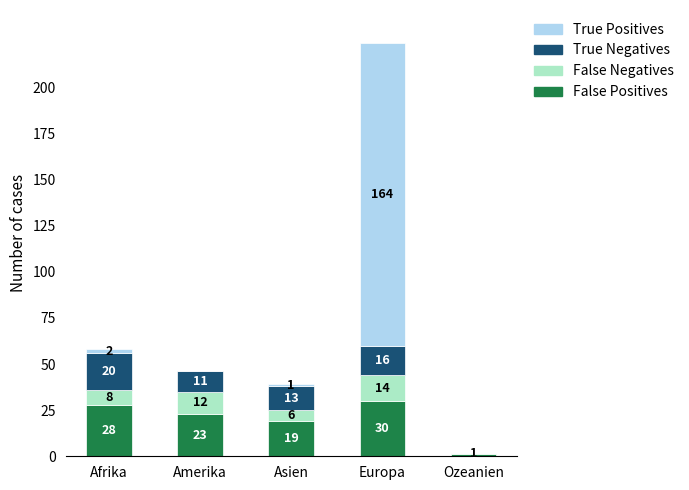

At which category is the sum across all series the highest?

Europa